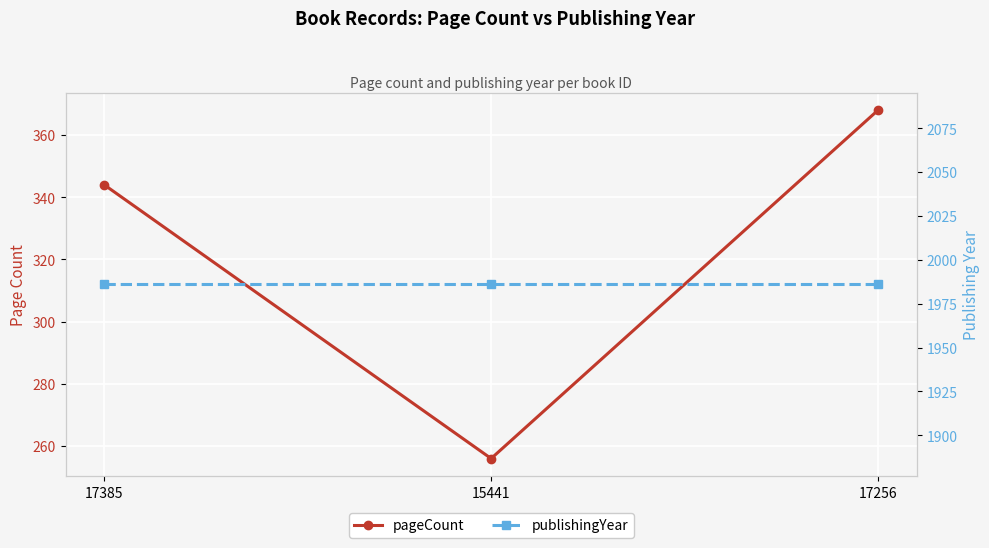

At how many categories does at least one series exceed 883?

3